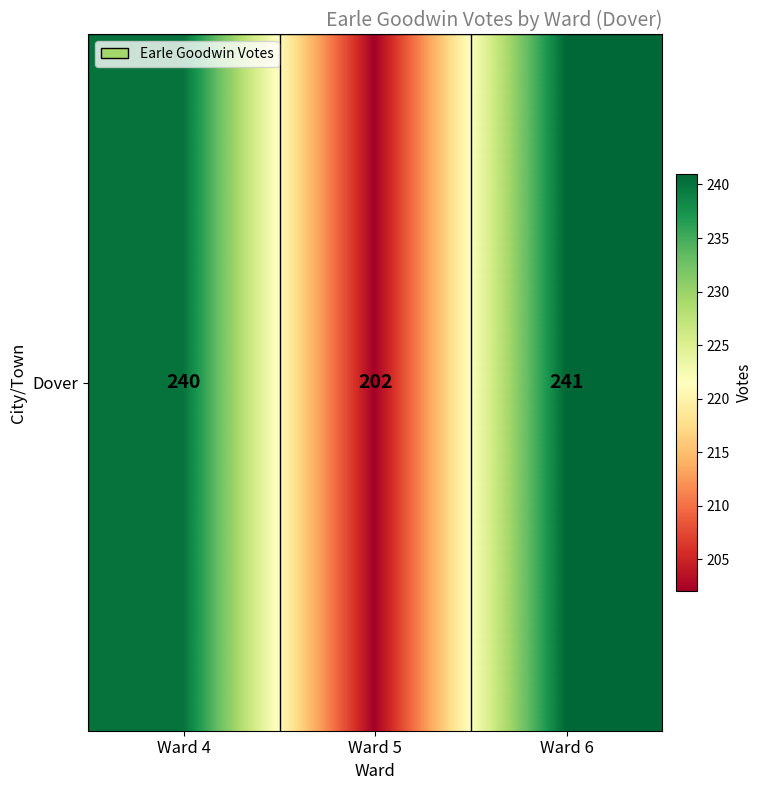

Reading left to right, what are all the values shown in this chart?

240	202	241